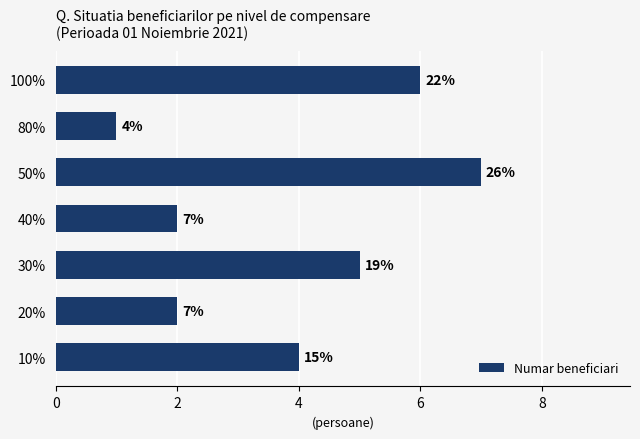

Are the bars horizontal?

Yes